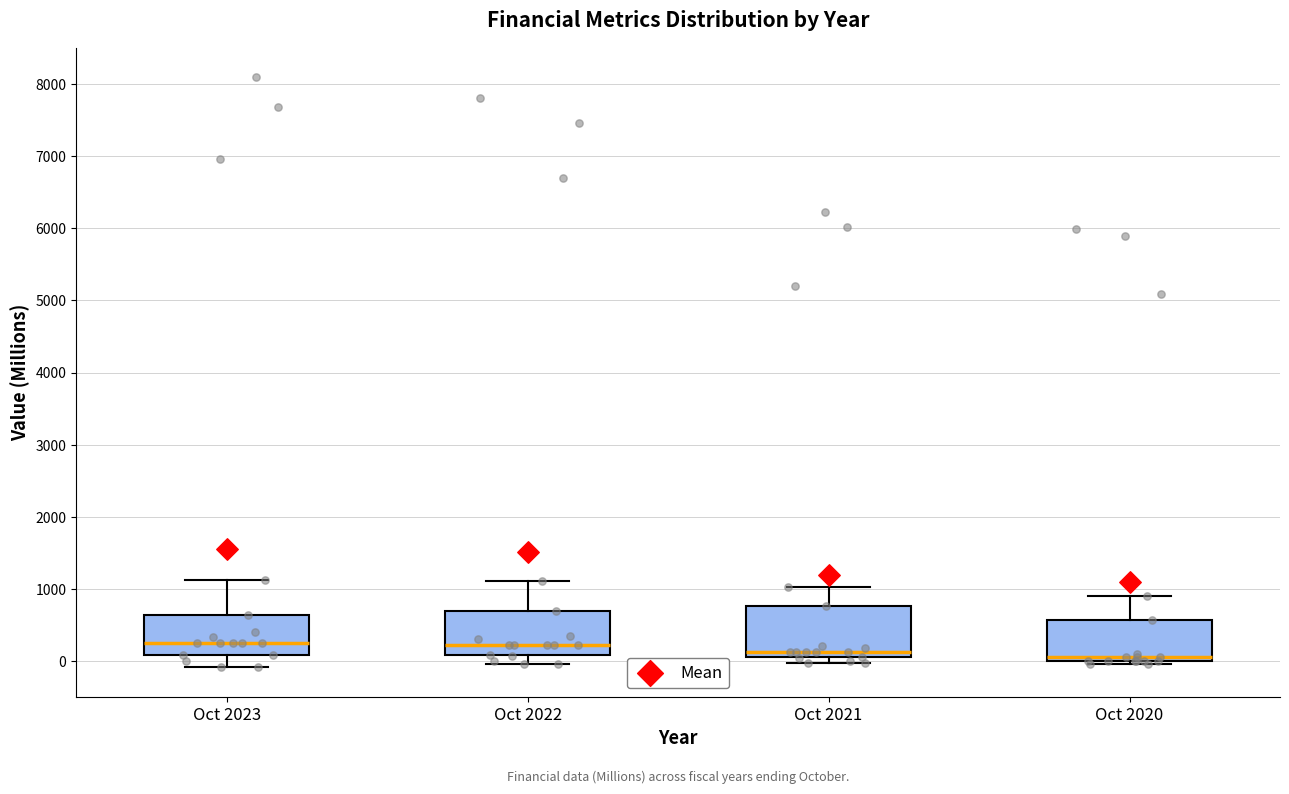

Reading left to right, read every box against the y-axis: the position of its median line, the range the box covers, and the ends of its whiskers. The values are not printed on the chart, so give them approximately, as read against the axis.

Oct 2023: median 300, box 100 to 600, whiskers -100 to 1100
Oct 2022: median 200, box 100 to 700, whiskers 0 to 1100
Oct 2021: median 100 (just above the box's lower edge), box 100 to 800, whiskers 0 to 1000
Oct 2020: median 100, box 0 to 600, whiskers 0 (just below the box's lower edge) to 900